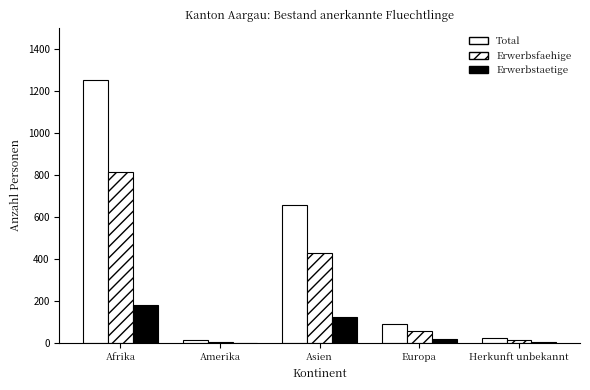

What position from the right is Europa?

2